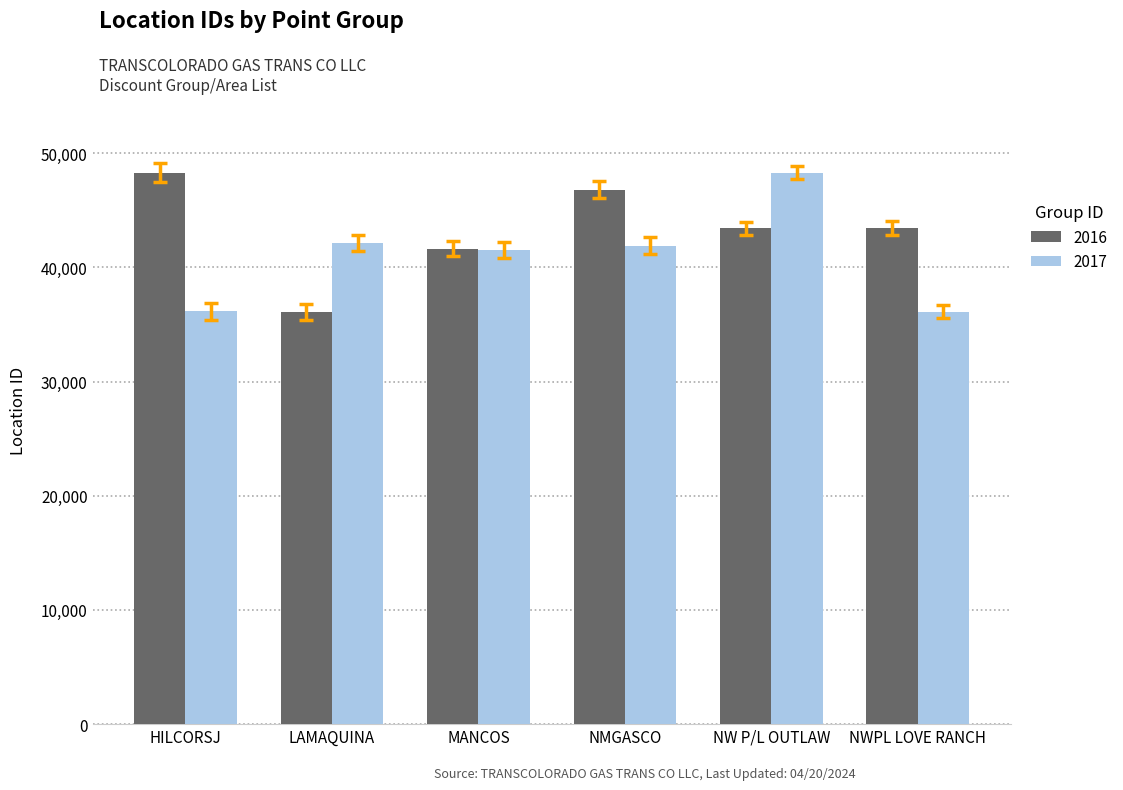

How many data points does each series have?

6